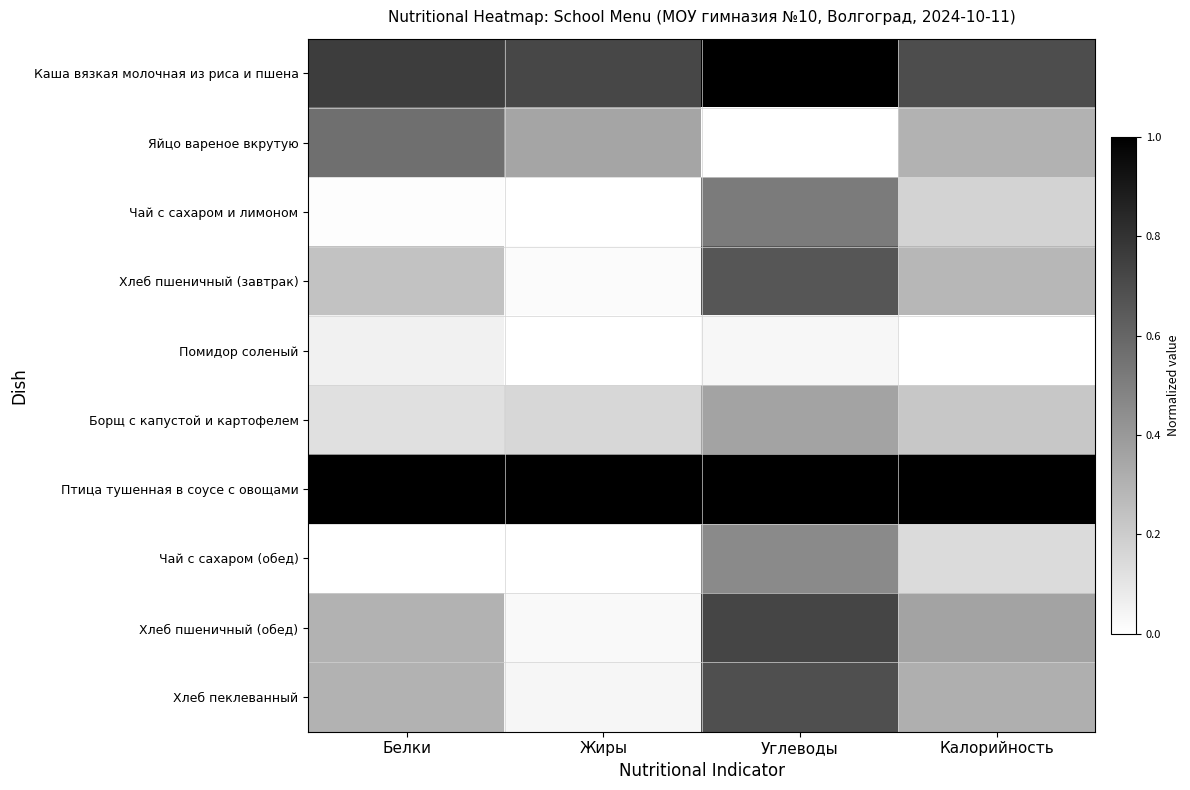

Reading right to left, what are all the values shown in this chart?

Каша вязкая молочная из риса и пшена: Калорийность=0.7	Углеводы=1.0	Жиры=0.7	Белки=0.8
Яйцо вареное вкрутую: Калорийность=0.3	Углеводы=0.0	Жиры=0.4	Белки=0.6
Чай с сахаром и лимоном: Калорийность=0.2	Углеводы=0.5	Жиры=0.0	Белки=0.0
Хлеб пшеничный (завтрак): Калорийность=0.3	Углеводы=0.7	Жиры=0.0	Белки=0.2
Помидор соленый: Калорийность=0.0	Углеводы=0.0	Жиры=0.0	Белки=0.1
Борщ с капустой и картофелем: Калорийность=0.2	Углеводы=0.4	Жиры=0.2	Белки=0.1
Птица тушенная в соусе с овощами: Калорийность=1.0	Углеводы=1.0	Жиры=1.0	Белки=1.0
Чай с сахаром (обед): Калорийность=0.1	Углеводы=0.5	Жиры=0.0	Белки=0.0
Хлеб пшеничный (обед): Калорийность=0.4	Углеводы=0.7	Жиры=0.0	Белки=0.3
Хлеб пеклеванный: Калорийность=0.3	Углеводы=0.7	Жиры=0.0	Белки=0.3